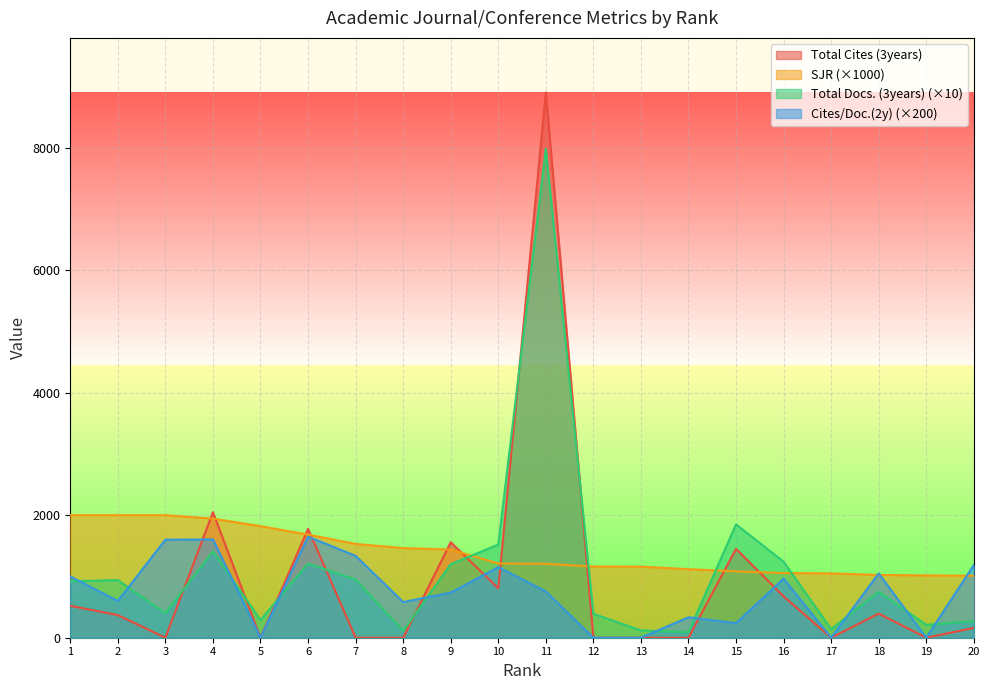

What is the maximum value shown in the chart?

8900.0